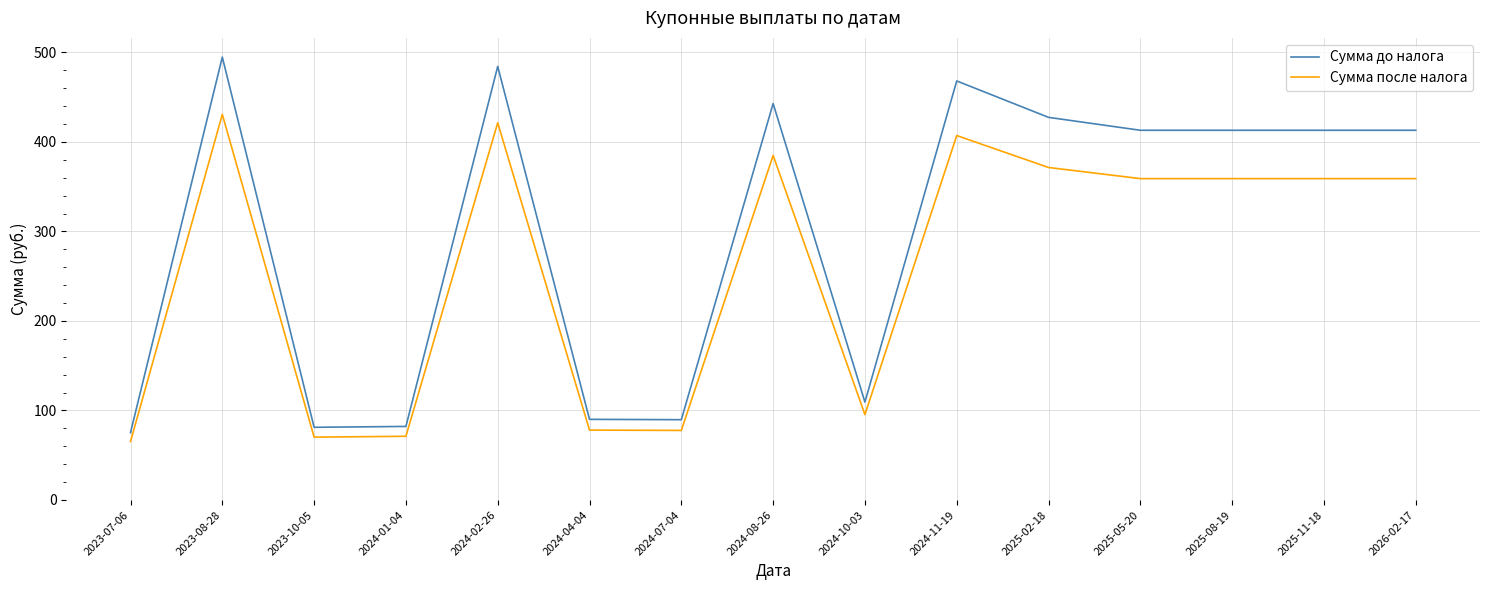

True or false: Сумма после налога and Сумма до налога intersect in this chart.

False